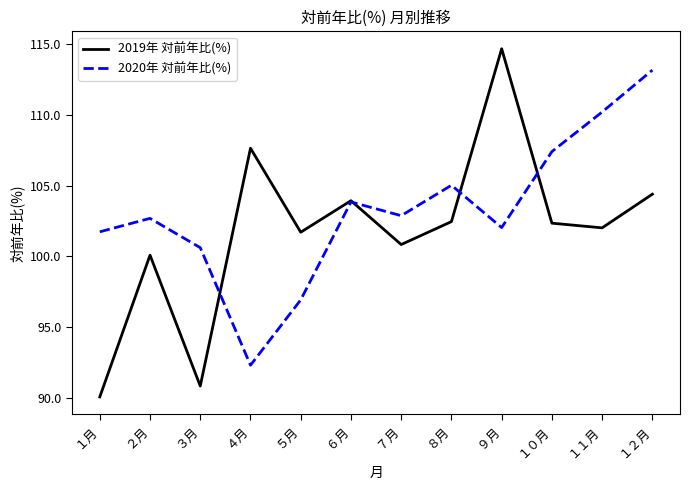

What are all the series names shown in the legend?

2019年 対前年比(%), 2020年 対前年比(%)